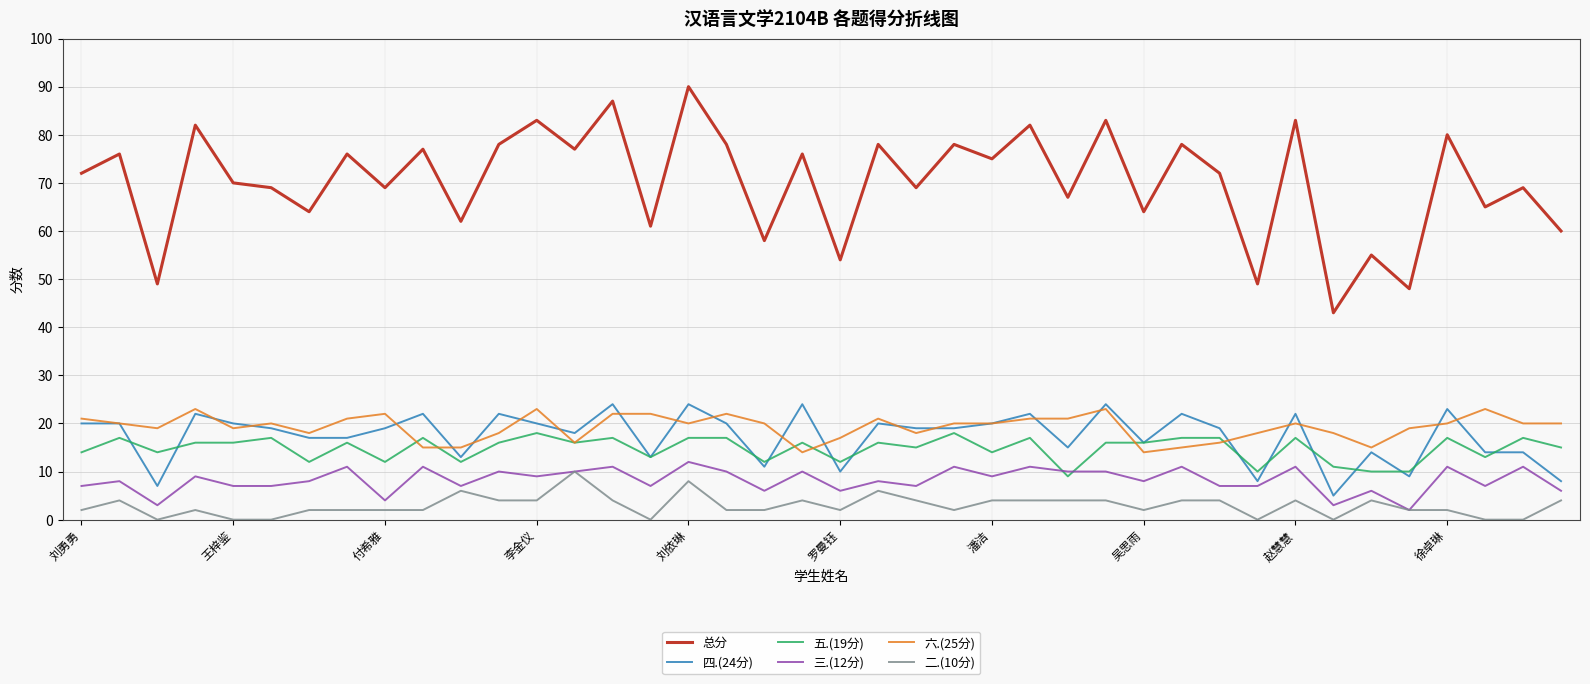

Which series has the largest total across all categories?

总分